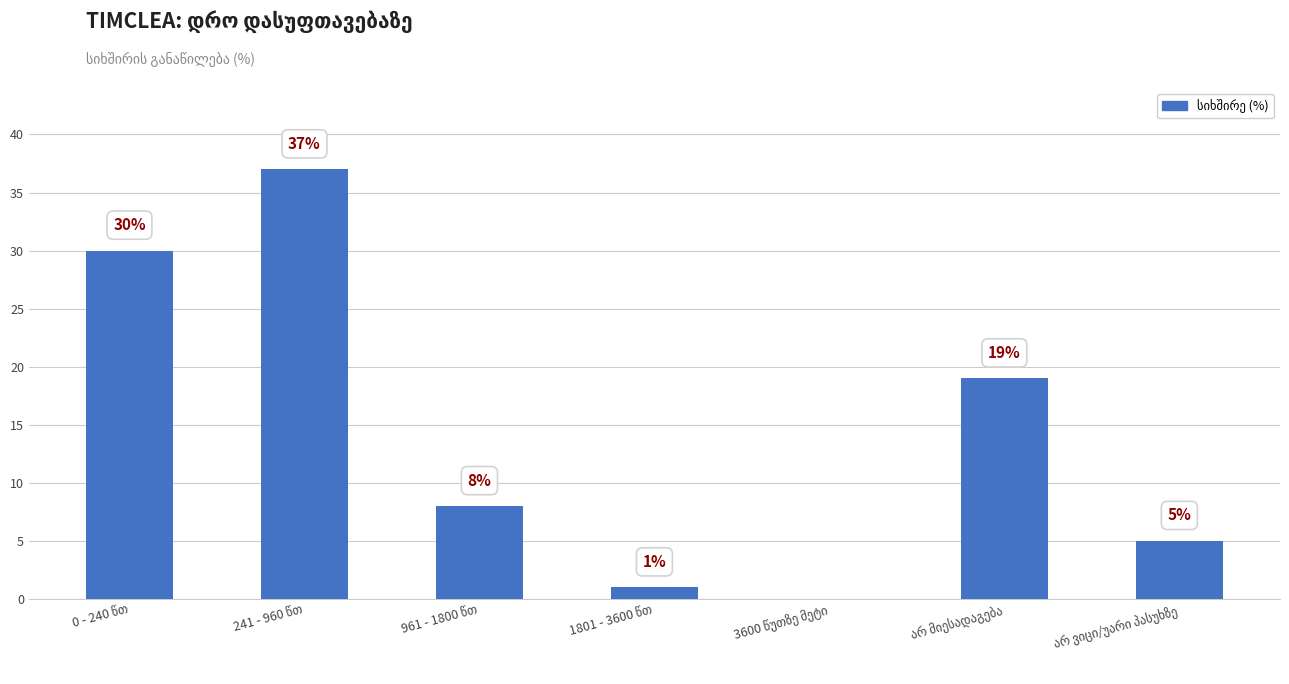

What is the sum of all values?

100